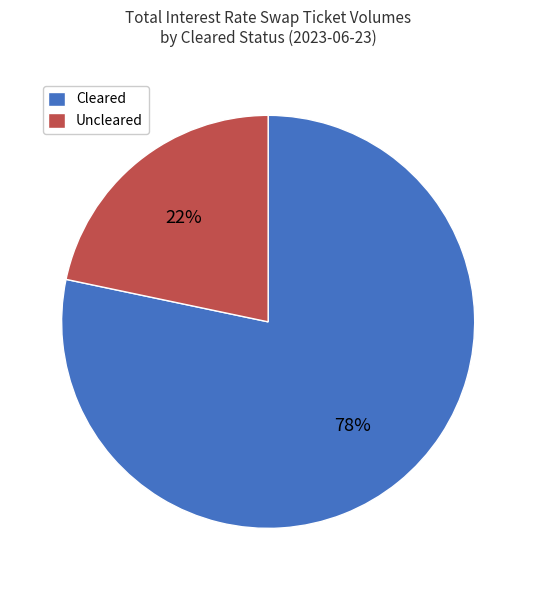

Which has a higher value, Cleared or Uncleared?

Cleared